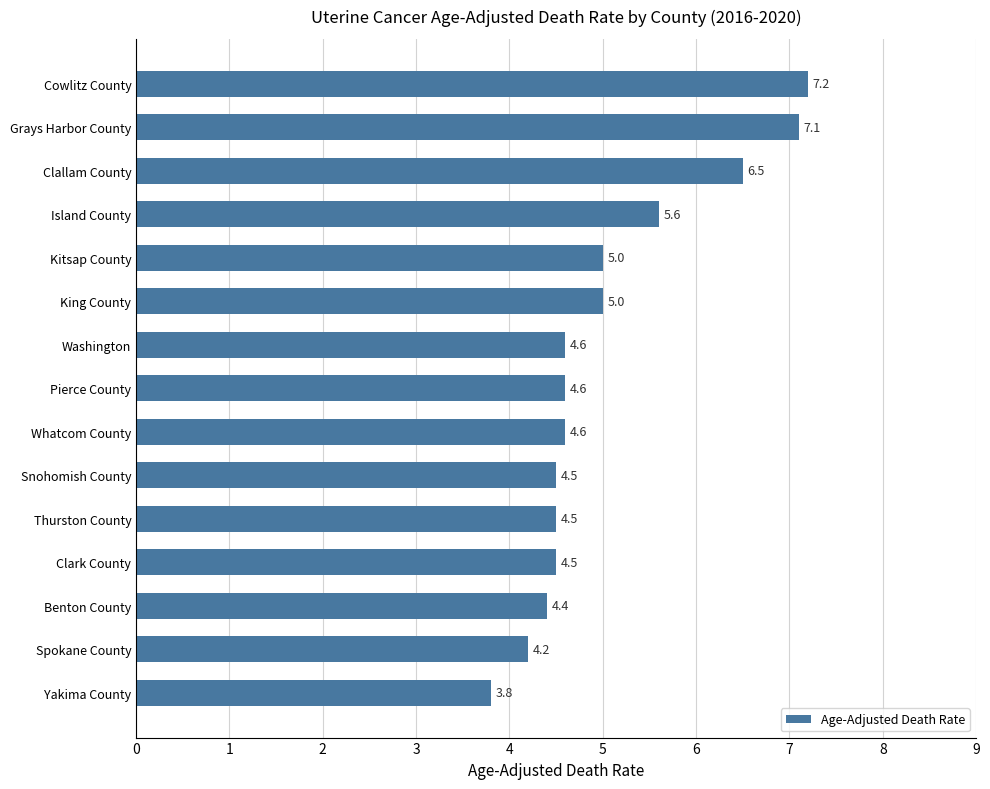

What is the label of the 12th bar from the top?

Clark County